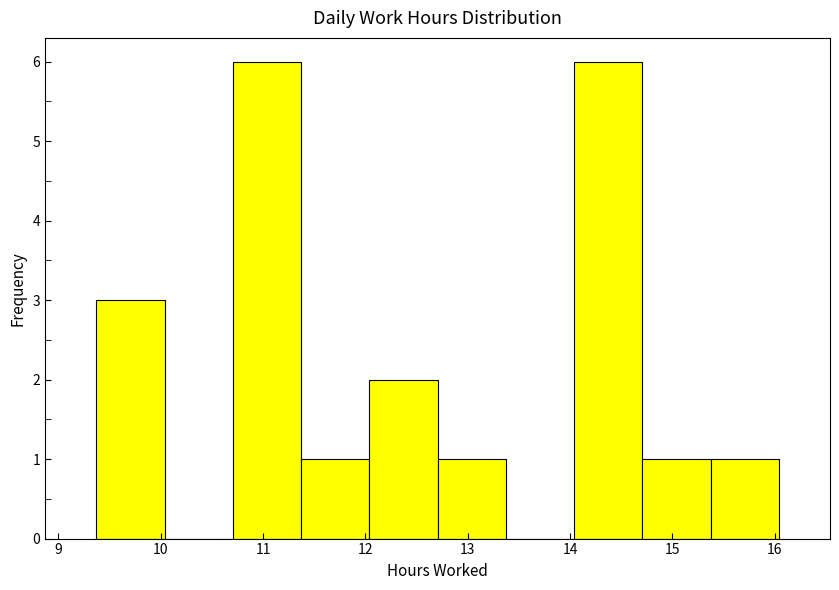

How tall is the bar that spans 10.7 to 11.4 on the x-axis? Neither the bar edges nor the heights are printed on the chart, so give them approximately, as read against the axes.

6